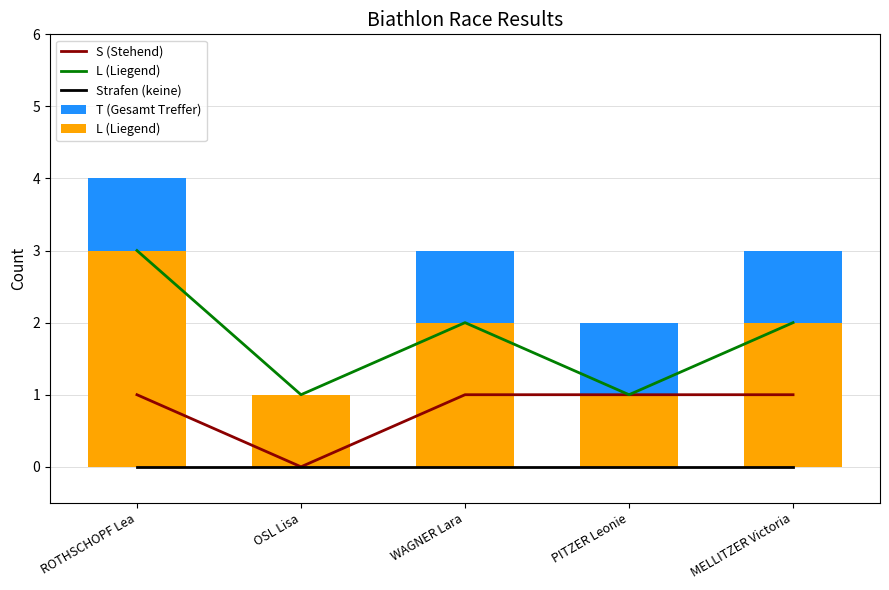

What position from the left is OSL Lisa?

2